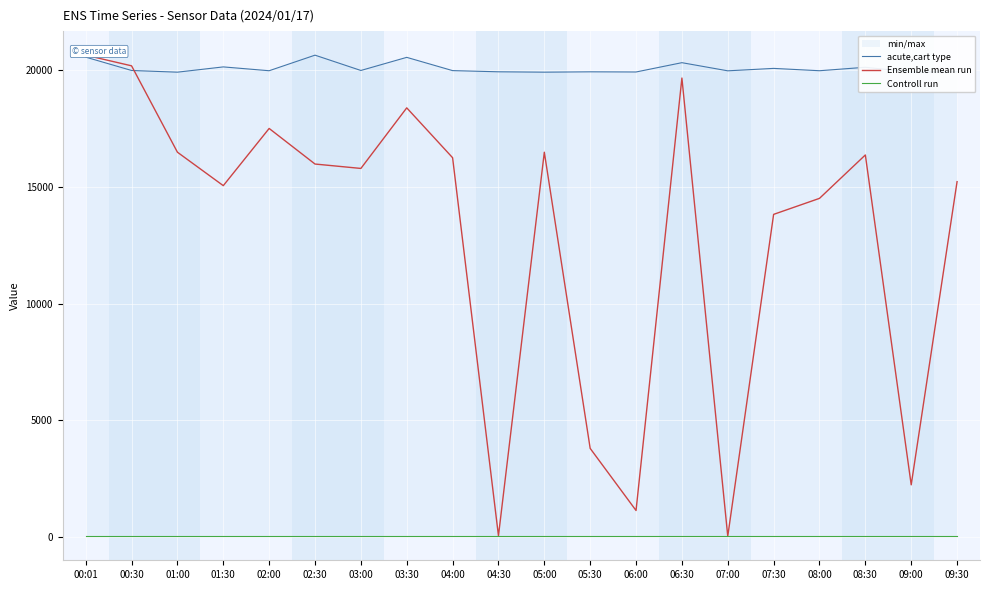

Is this an area chart (filled region under the line)?

No